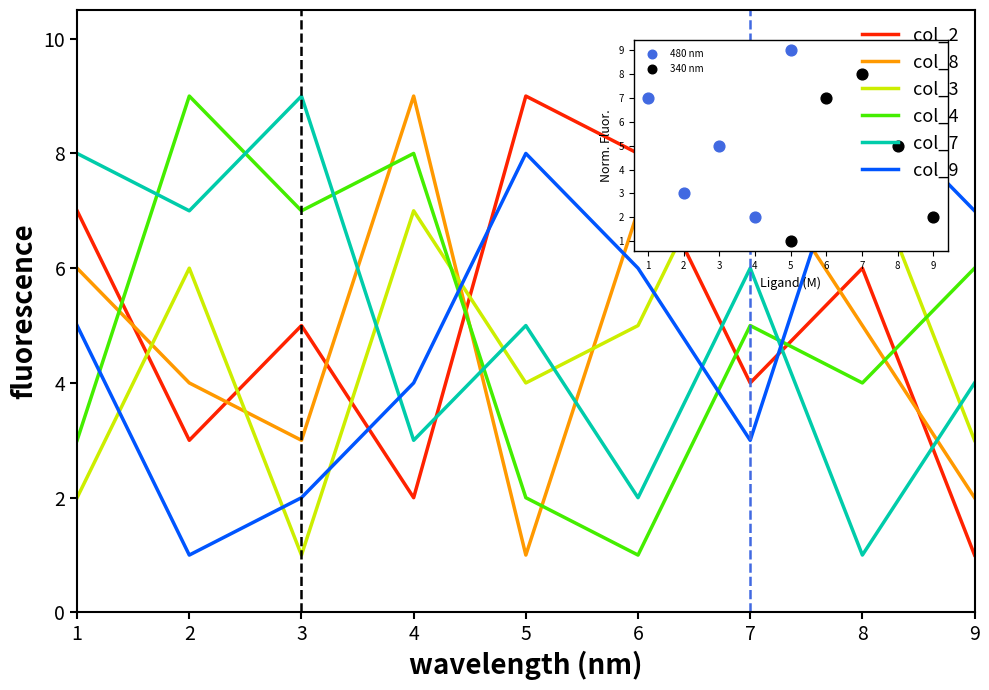

At which category is the sum across all series the highest?

7